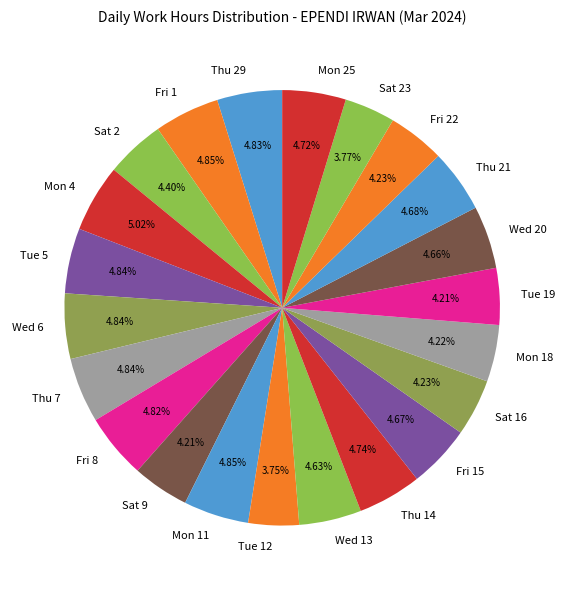

Is it true that Fri 8 is 10% of the pie?

False